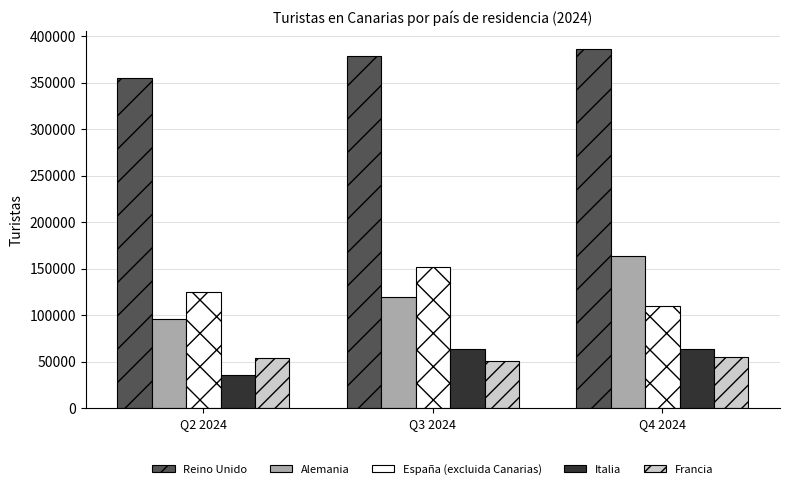

Which series has the widest spread of values?

Alemania